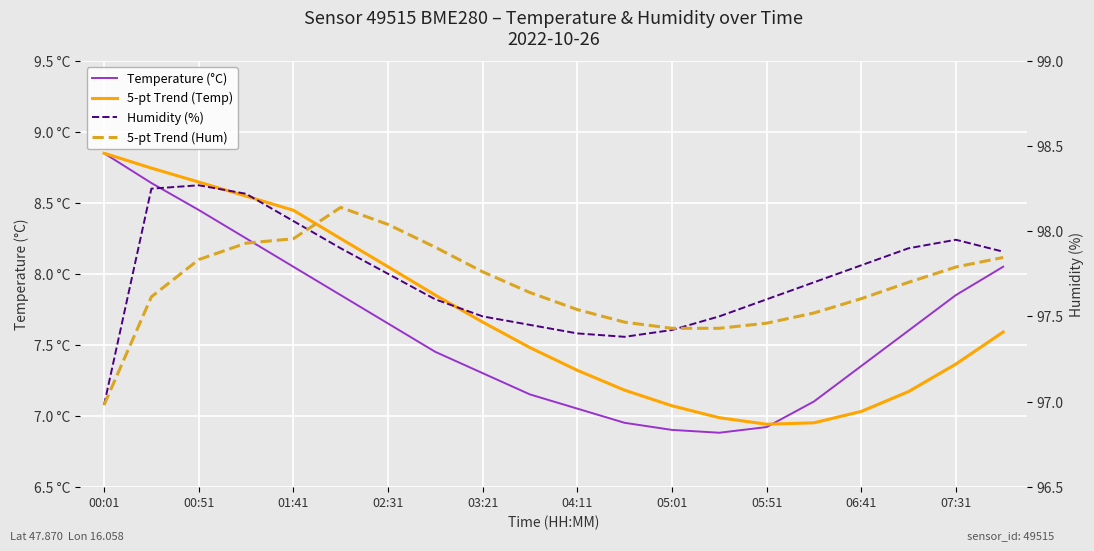

Reading left to right, list all the values displayed in this chart.

Temperature (°C): 8.8	8.6	8.4	8.2	8.1	7.8	7.7	7.5	7.3	7.2	7.0	7.0	6.9	6.9	6.9	7.1	7.3	7.6	7.8	8.1
5-pt Trend (Temp): 8.8	8.7	8.6	8.5	8.4	8.2	8.1	7.8	7.7	7.5	7.3	7.2	7.1	7.0	6.9	7.0	7.0	7.2	7.4	7.6
Humidity (%): 97.0	98.2	98.3	98.2	98.1	97.9	97.8	97.6	97.5	97.5	97.4	97.4	97.4	97.5	97.6	97.7	97.8	97.9	98.0	97.9
5-pt Trend (Hum): 97.0	97.6	97.8	97.9	98.0	98.1	98.0	97.9	97.8	97.6	97.5	97.5	97.4	97.4	97.5	97.5	97.6	97.7	97.8	97.8